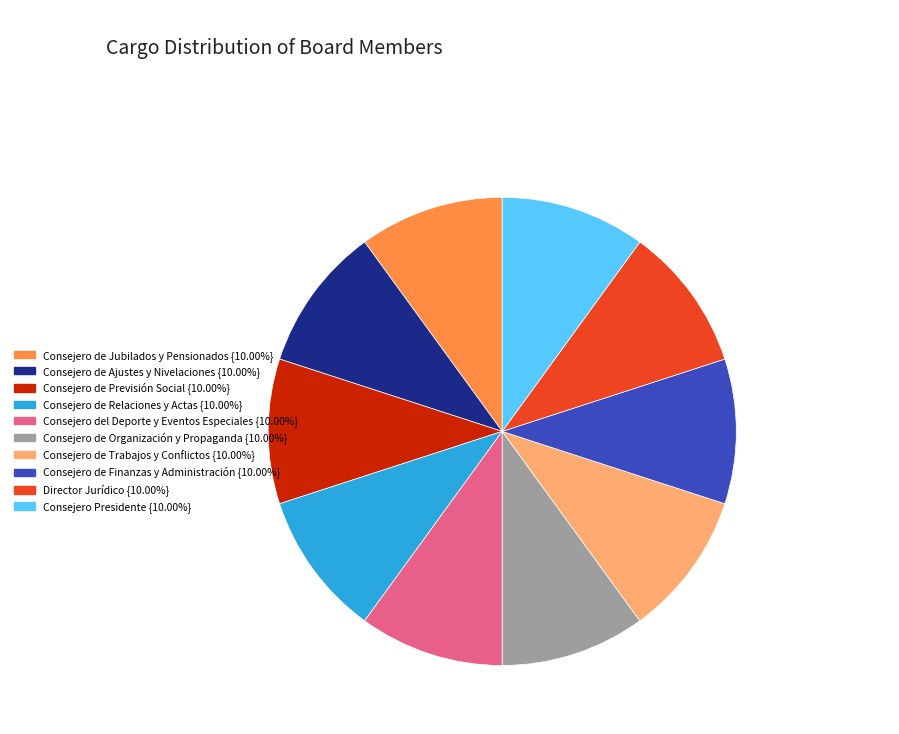

Approximately how many times larger is the value at Consejero de Previsión Social compared to Consejero de Relaciones y Actas?

1.0